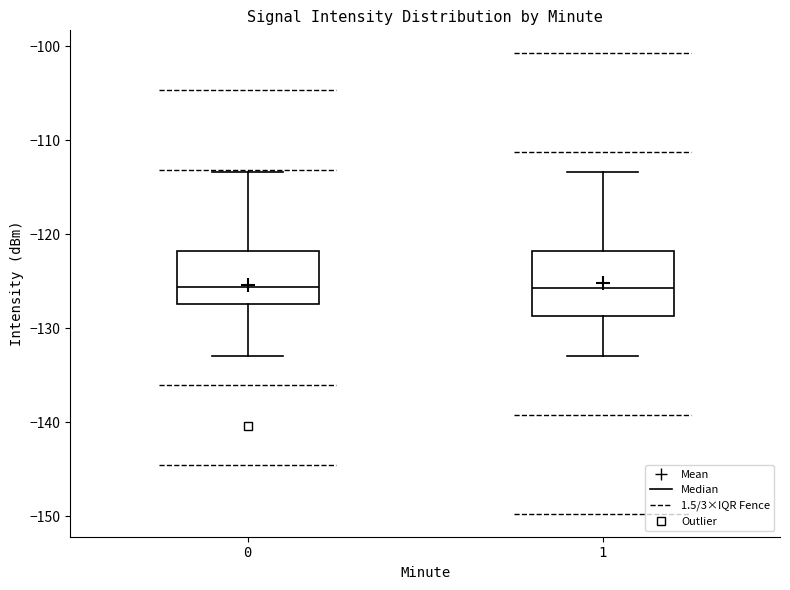

Where is the lower edge of the box at x = 1 on the y-axis? The values are not printed on the chart, so give them approximately, as read against the axis.

-129